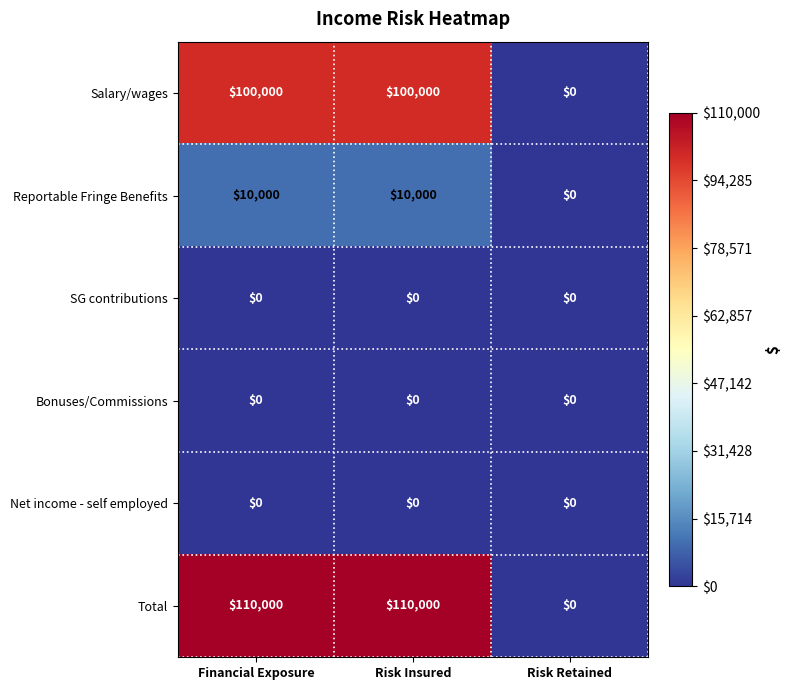

Which series changed the most between Financial Exposure and Risk Retained?

Total